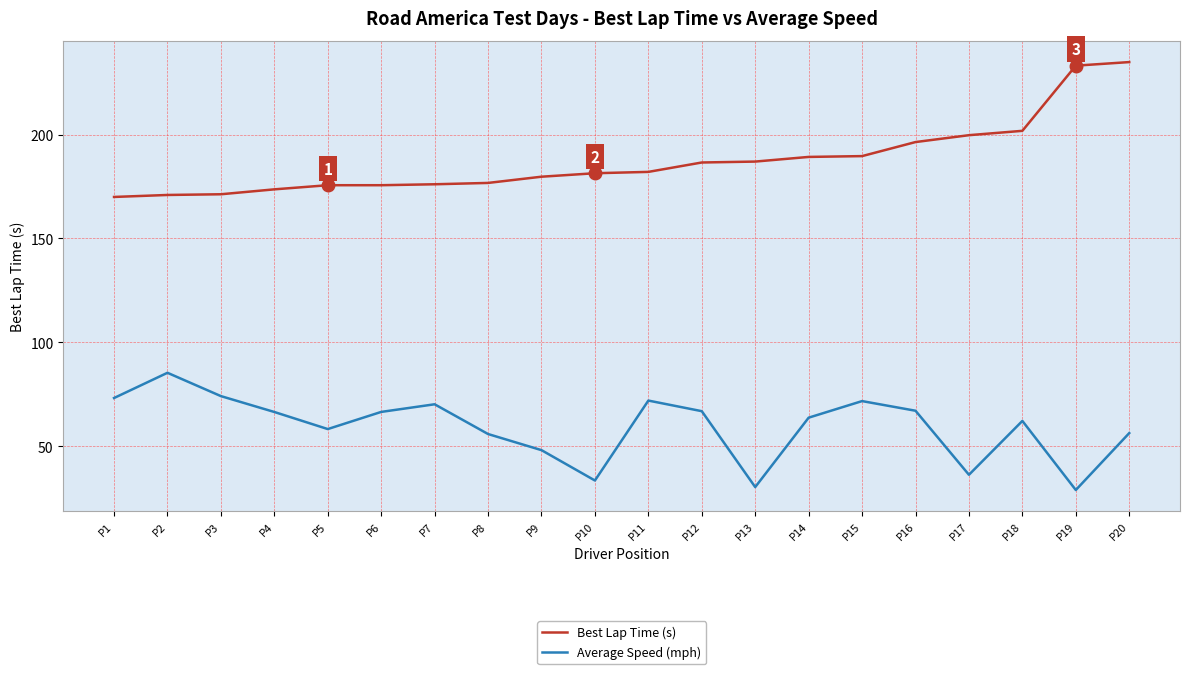

True or false: Best Lap Time (s) and Average Speed (mph) cross at least once.

False